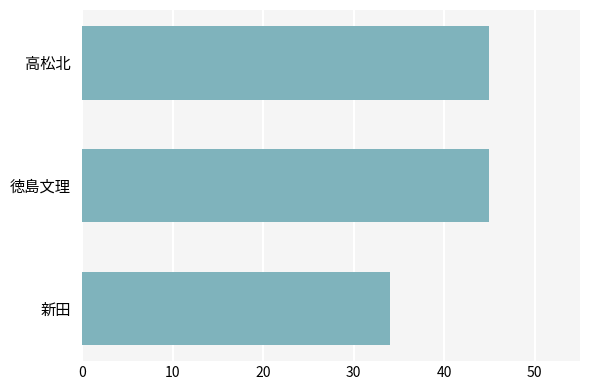

How many values are between 34 and 45?

3